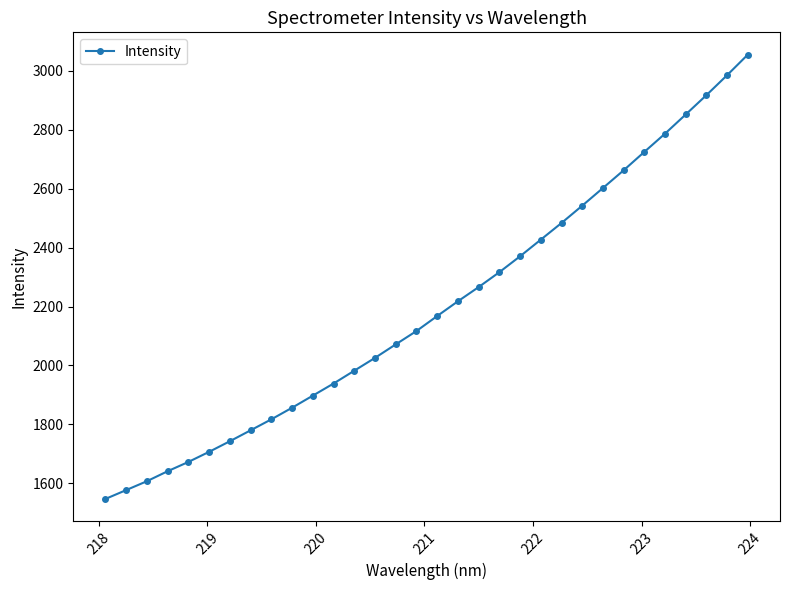

What is the minimum value shown in the chart?

1547.6